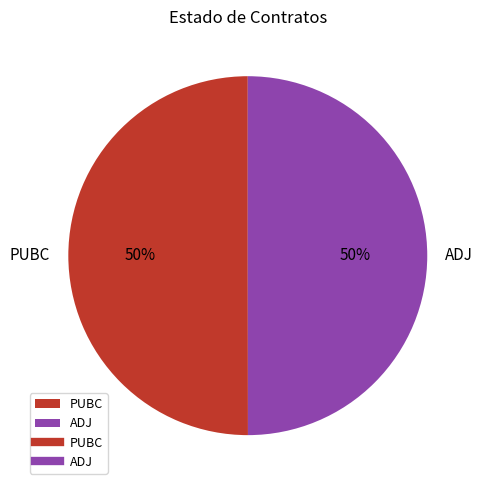

Combined, do ADJ and PUBC account for over 50%?

Yes